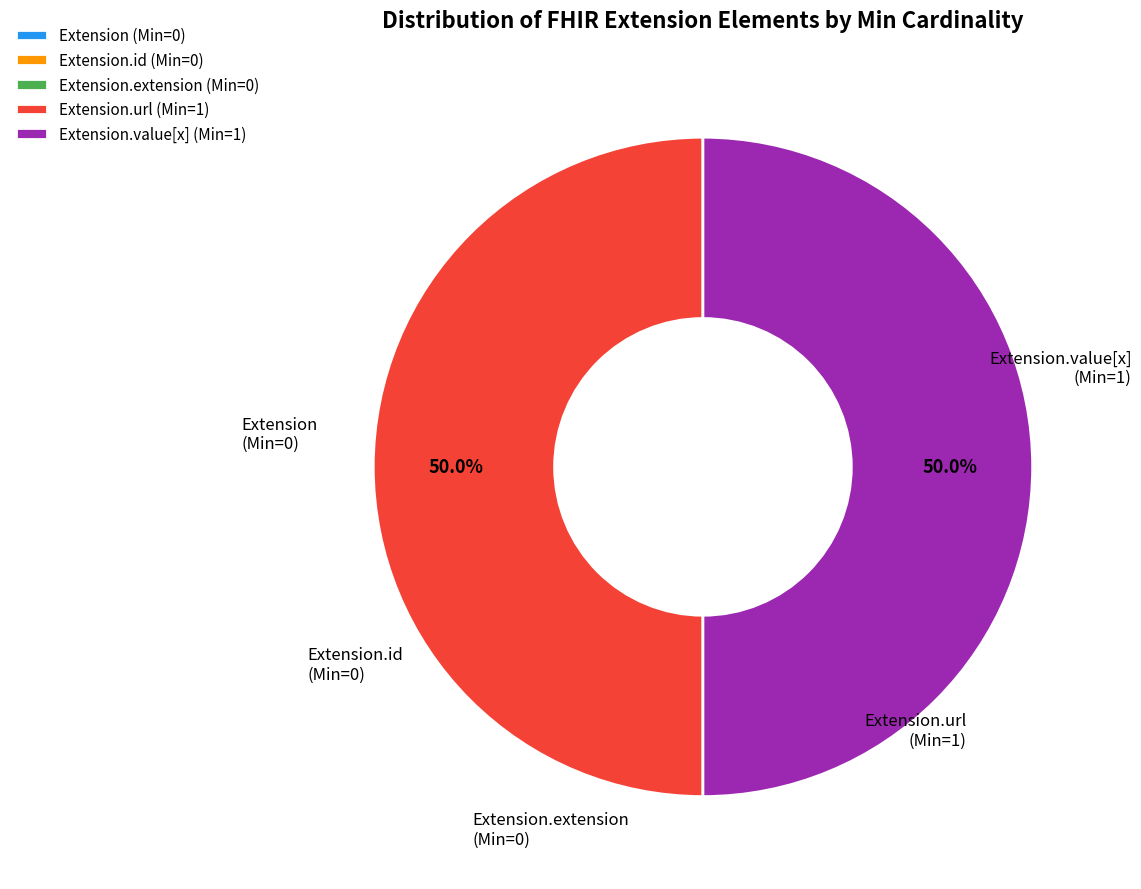

Do Extension.url (Min=1) and Extension.value[x] (Min=1) together represent more than half of the pie?

Yes